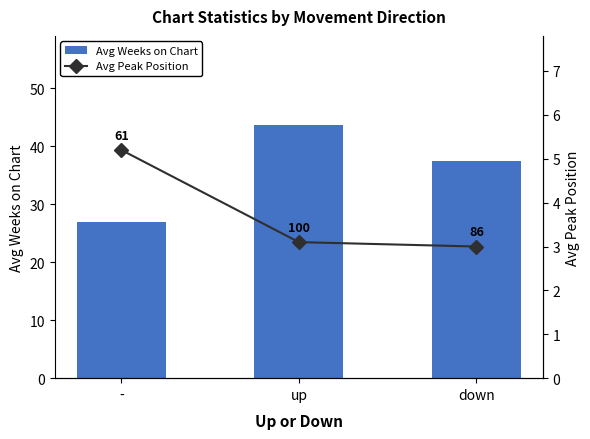

How many data points does each series have?

3